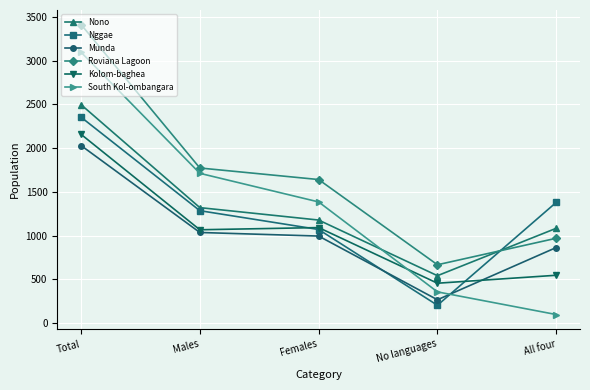

What is the sum of the Roviana Lagoon values at Males and No languages?

2438